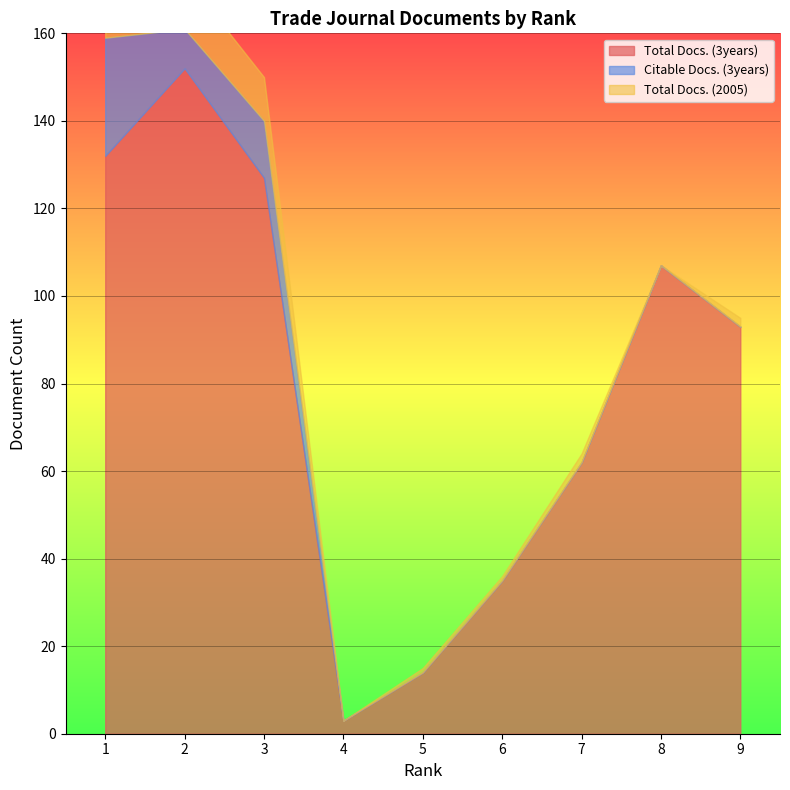

How many lines are shown in the chart?

3